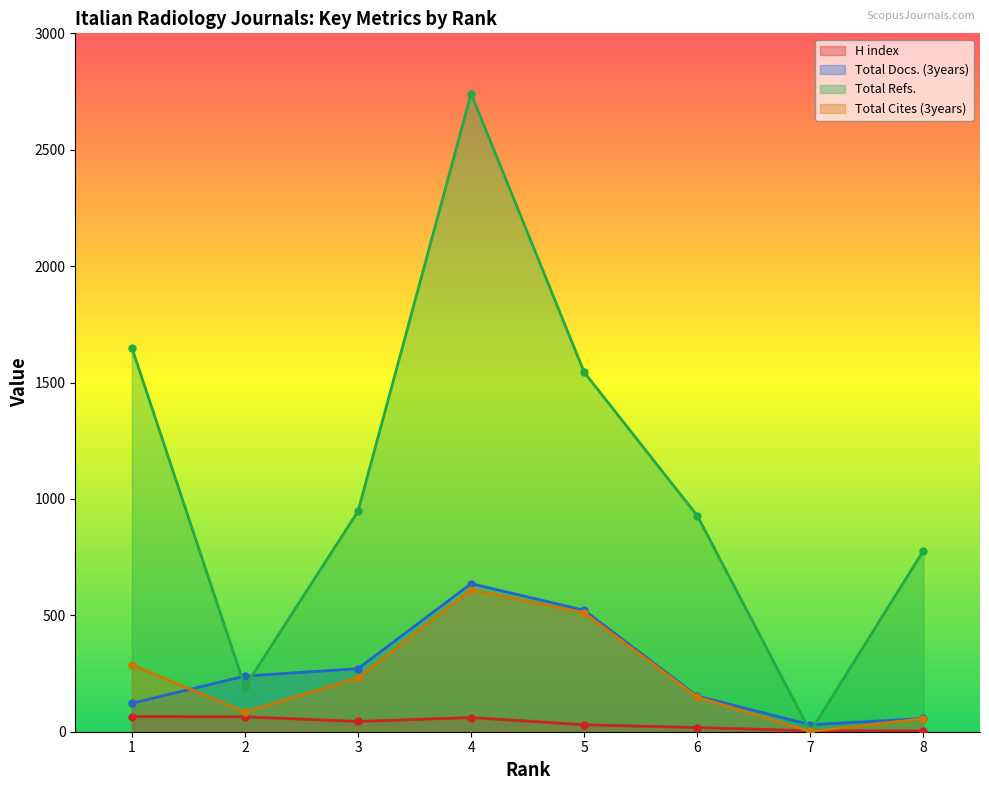

Where is the first local minimum for Total Refs.?

2